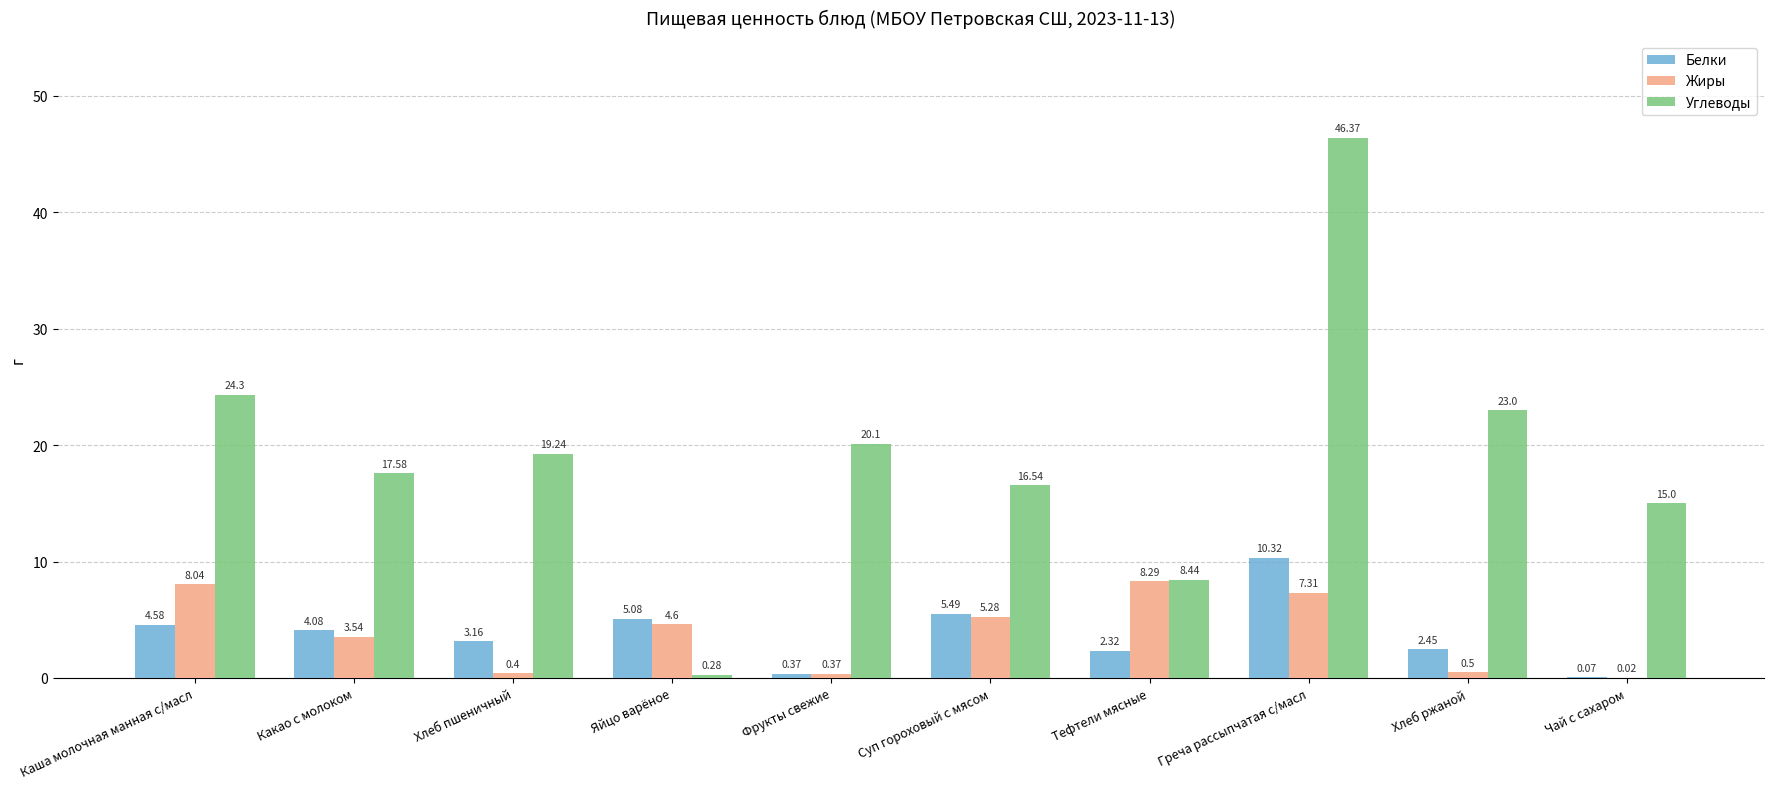

What is the spread (max minus min) of values at Какао с молоком?

14.0